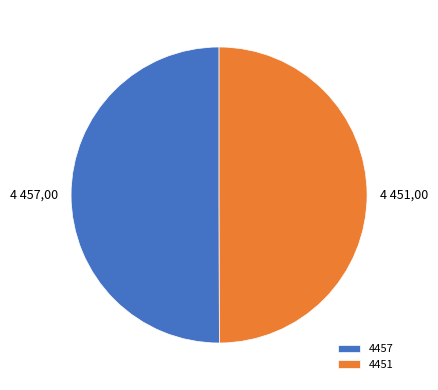

Approximately how many times larger is the value at 4457 compared to 4451?

1.0